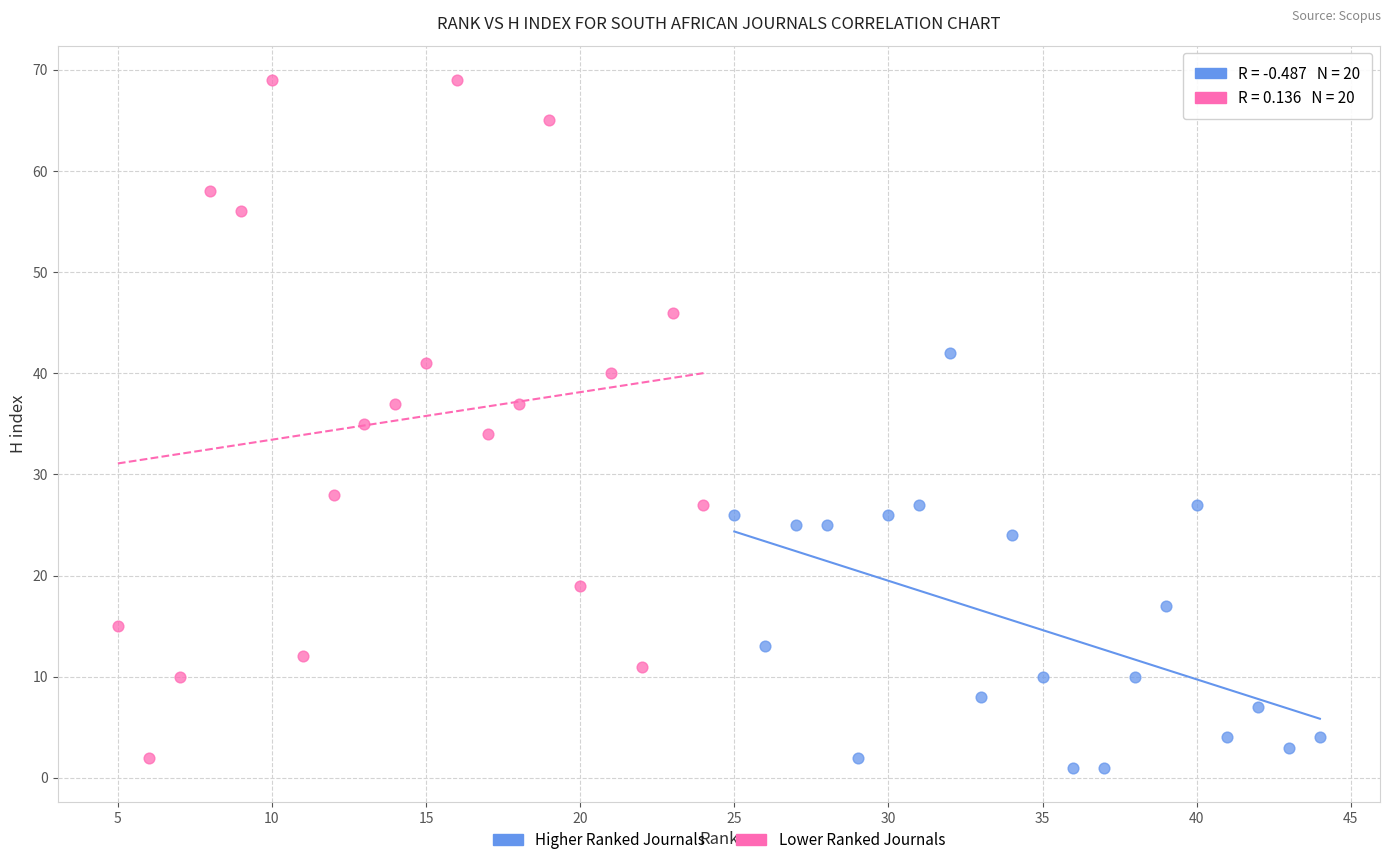

Which series has the largest Y range (max minus min)?

Lower Ranked Journals